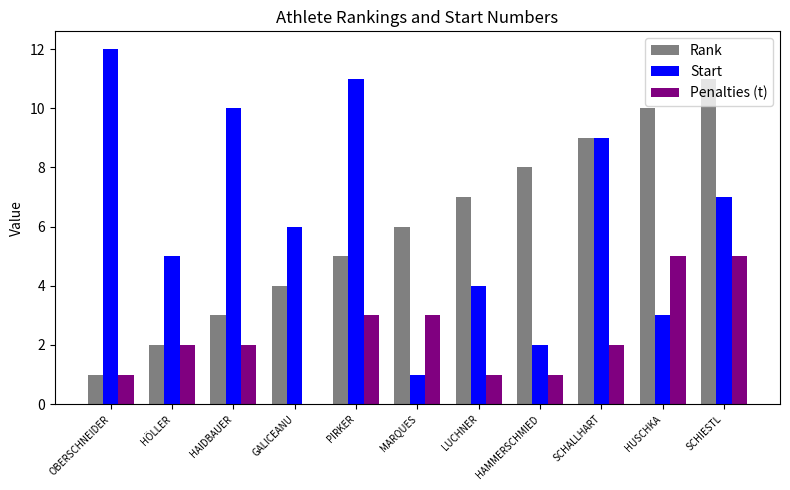

Between HÖLLER and HUSCHKA, which series saw the biggest shift?

Rank